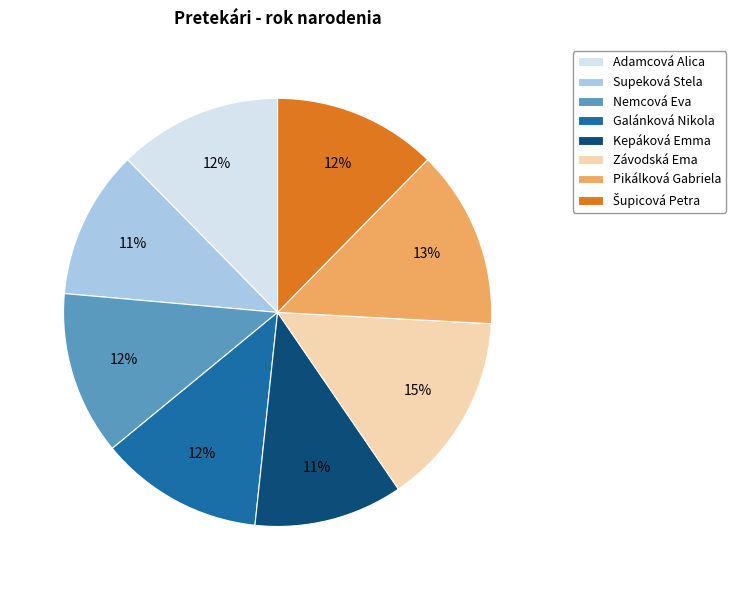

The Kepáková Emma slice represents 4% of the pie. True or false?

False